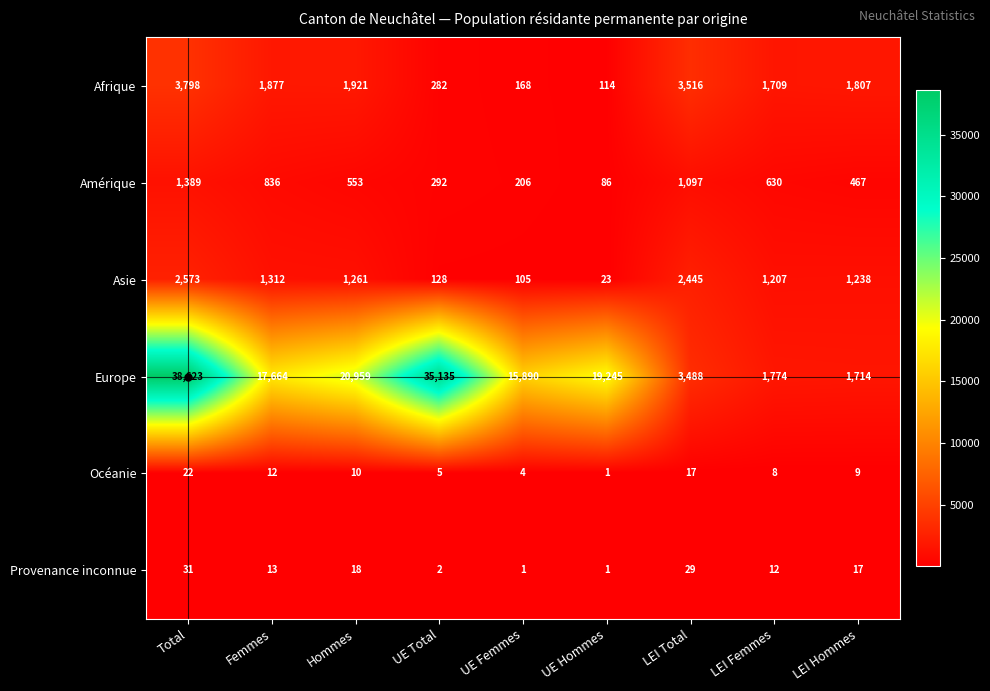

The Océanie series shows 2 at UE Hommes. True or false?

False